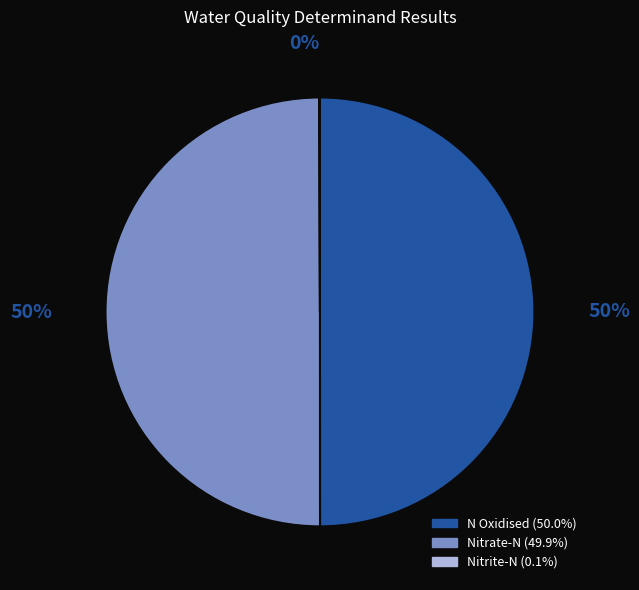

To the nearest percent, what portion does Nitrate-N represent?

50%